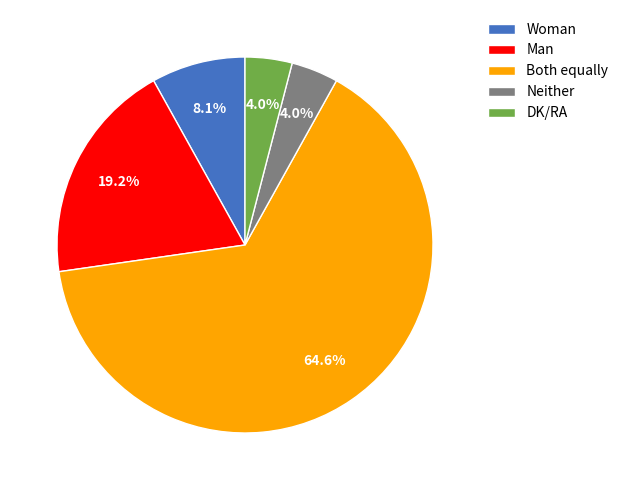

What percentage is NOT represented by Man?

80.8%